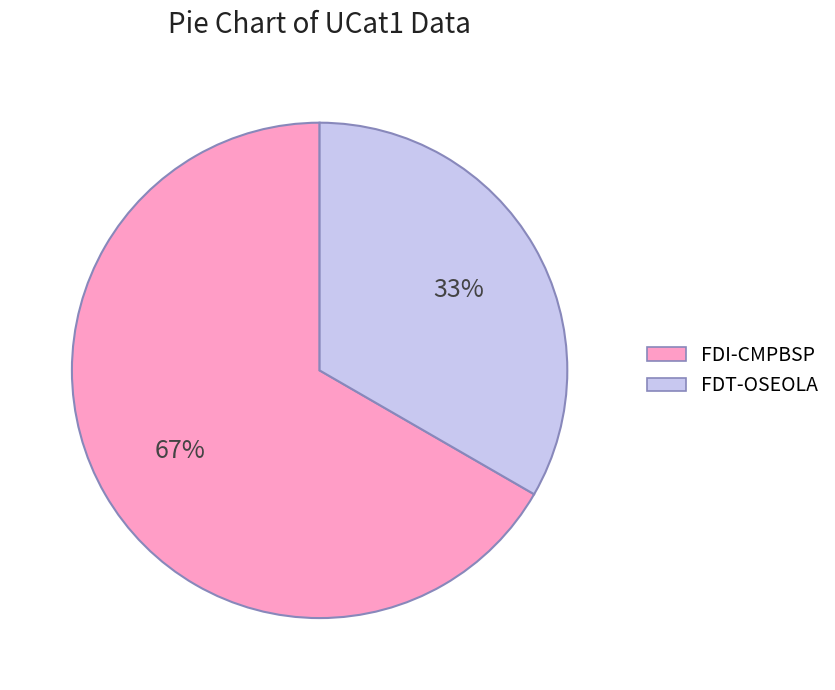

Which slice is the smallest?

FDT-OSEOLA